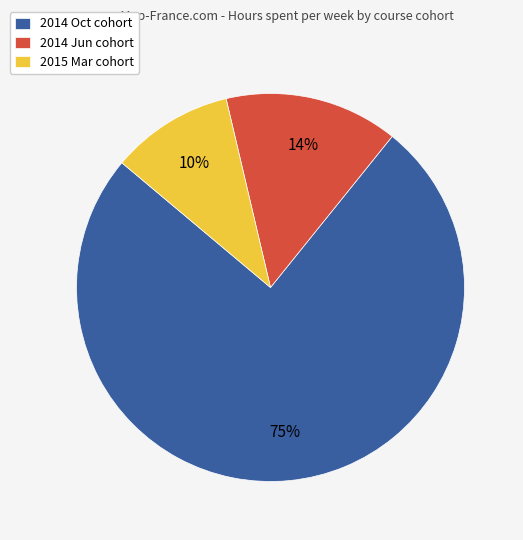

True or false: 2014 Oct cohort accounts for 75% of the total.

True